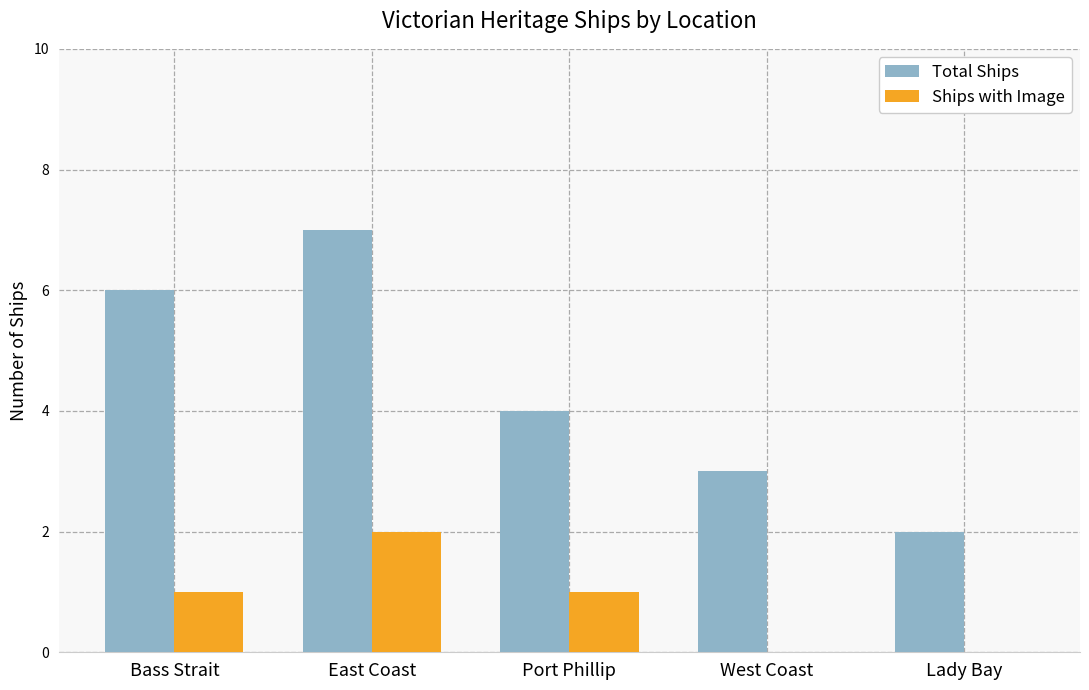

What is the maximum value shown in the chart?

7